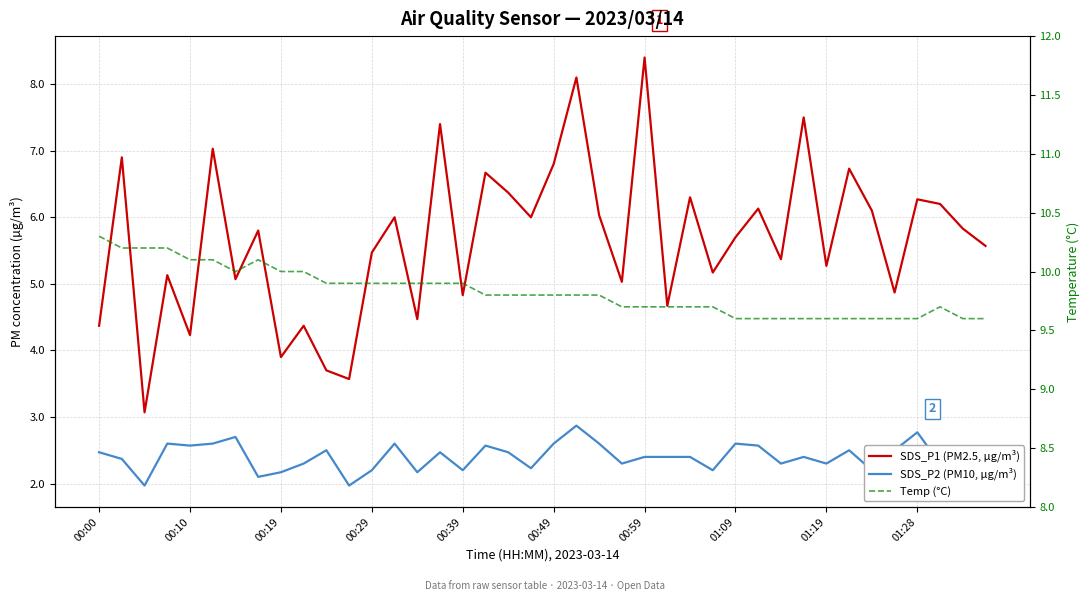

True or false: SDS_P2 (PM10, µg/m³) has a value of 2.6 at 00:49.

True